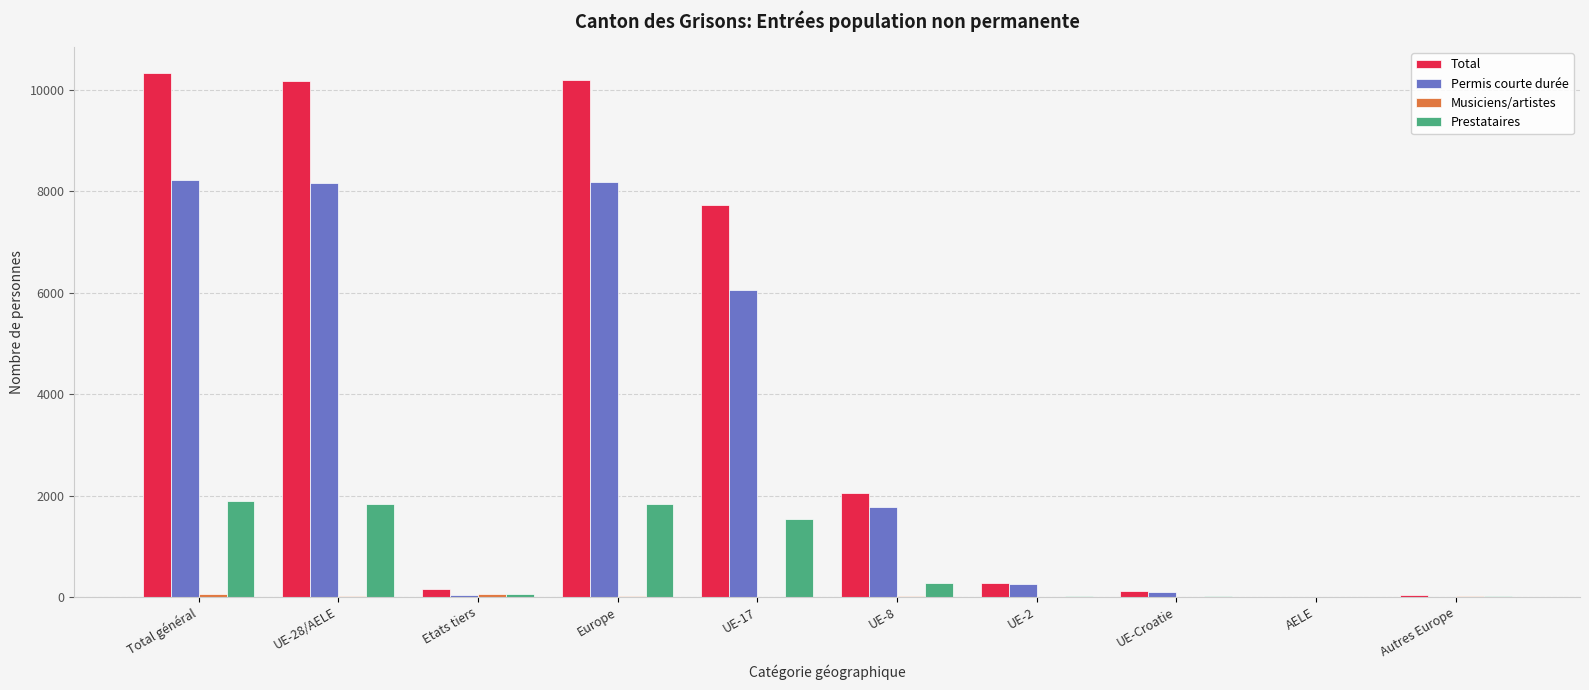

What is the greatest value displayed?

10330